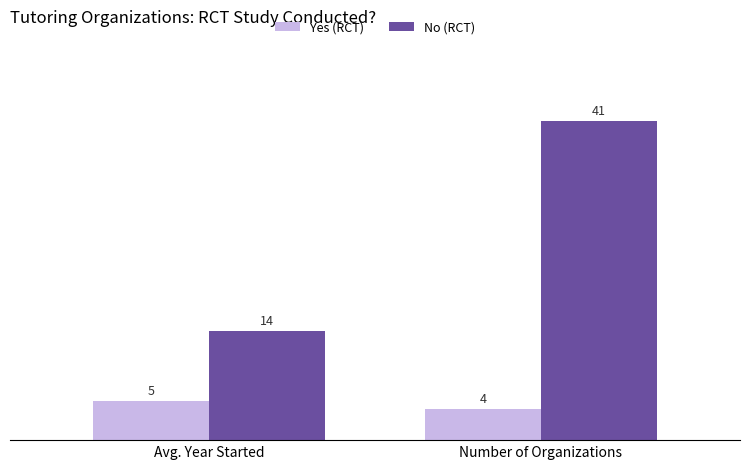

List the labels in order of No (RCT) value, smallest first.

Avg. Year Started, Number of Organizations